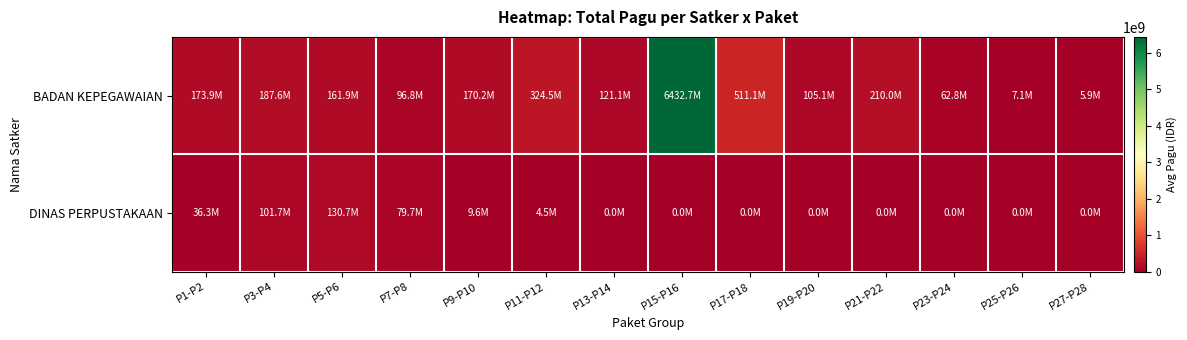

Rank the series by their average value, from highest to lowest.

BADAN KEPEGAWAIAN, DINAS PERPUSTAKAAN